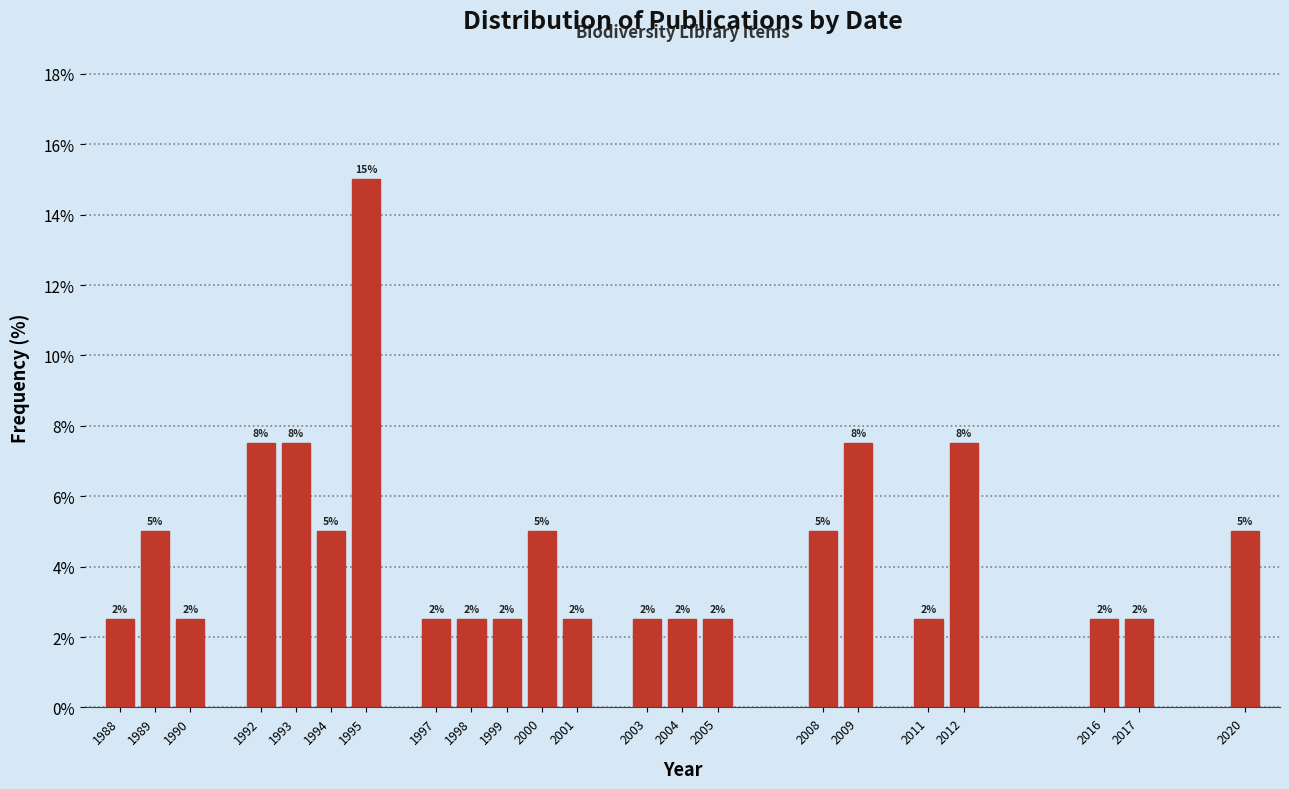

How many bars are there in total?

22